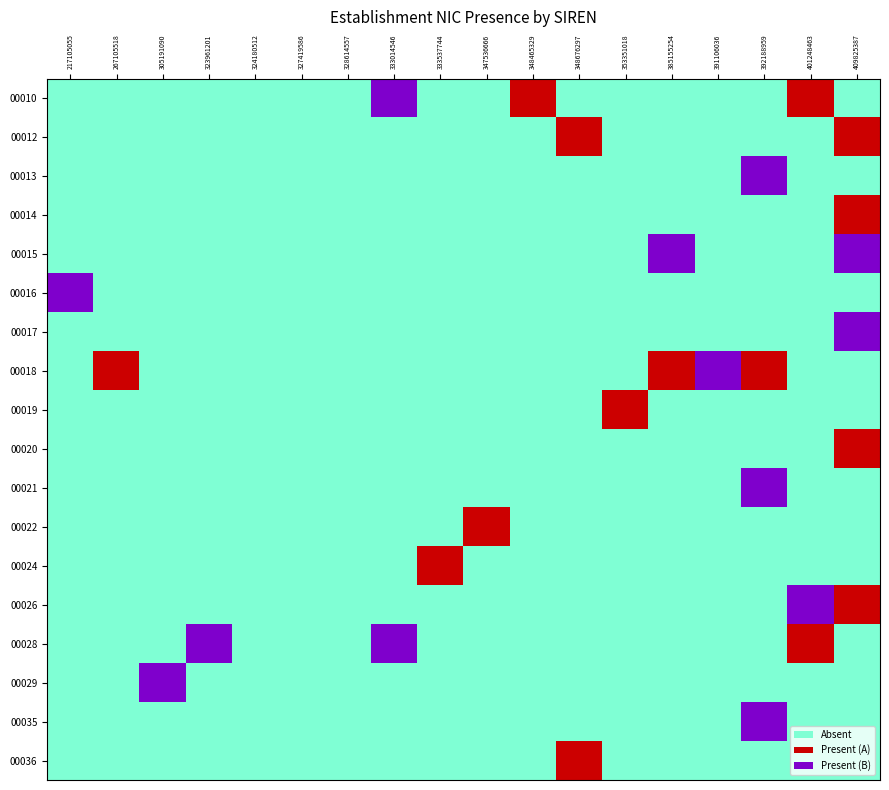

True or false: 00018 has a value of -1 at 348676297.

False